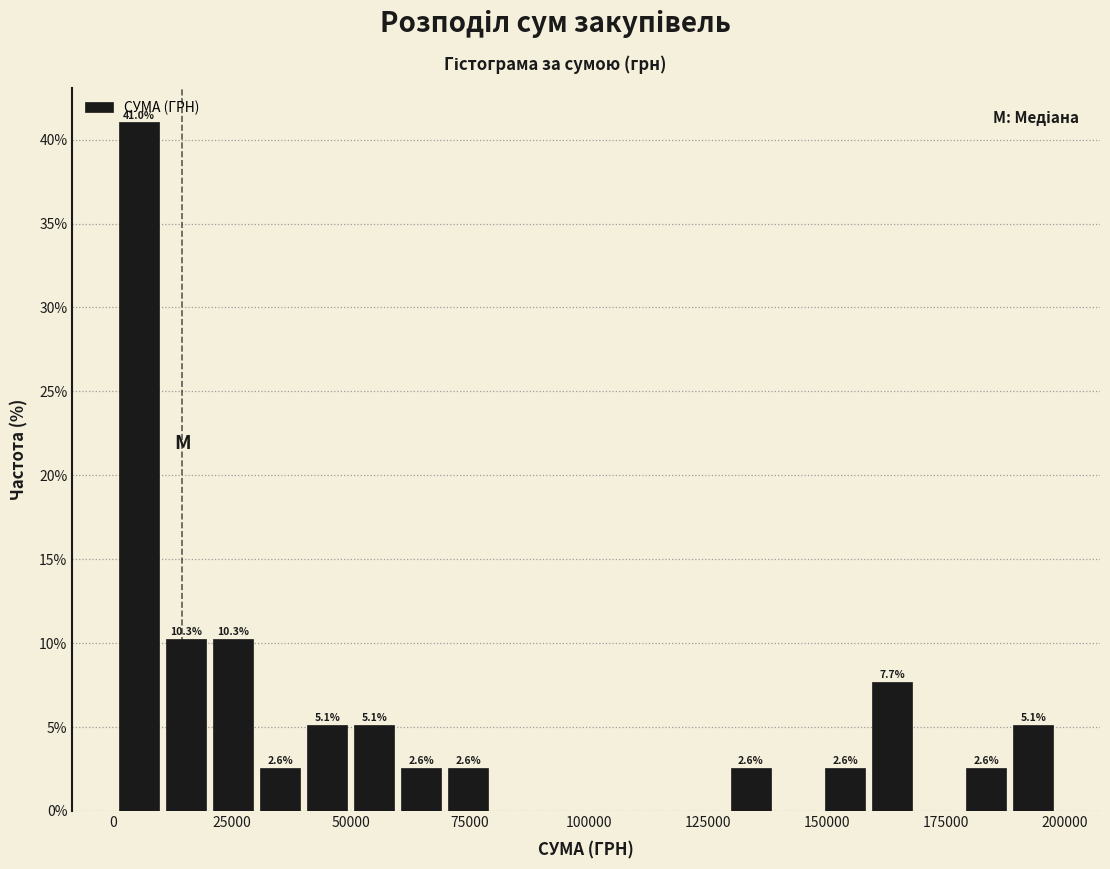

Around what value on the x-axis is the tallest bar? Give the approximate position of its centre, as read against the axis.

5000